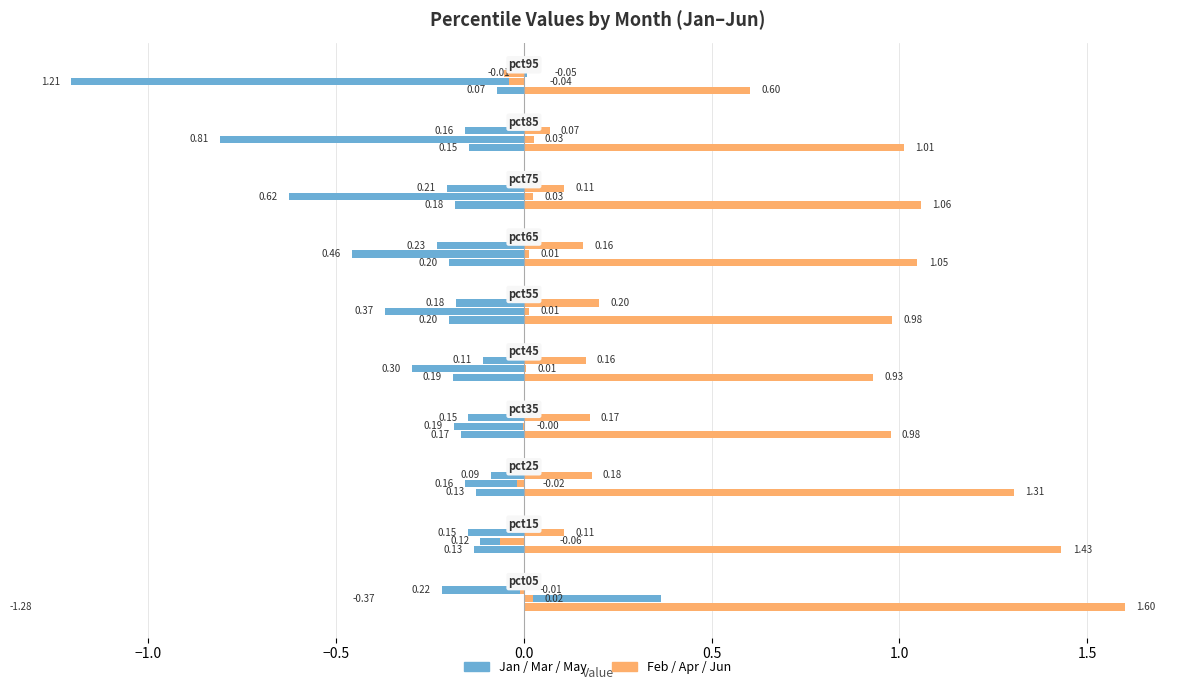

True or false: Feb has a value of 2.2 at −0.5.

False